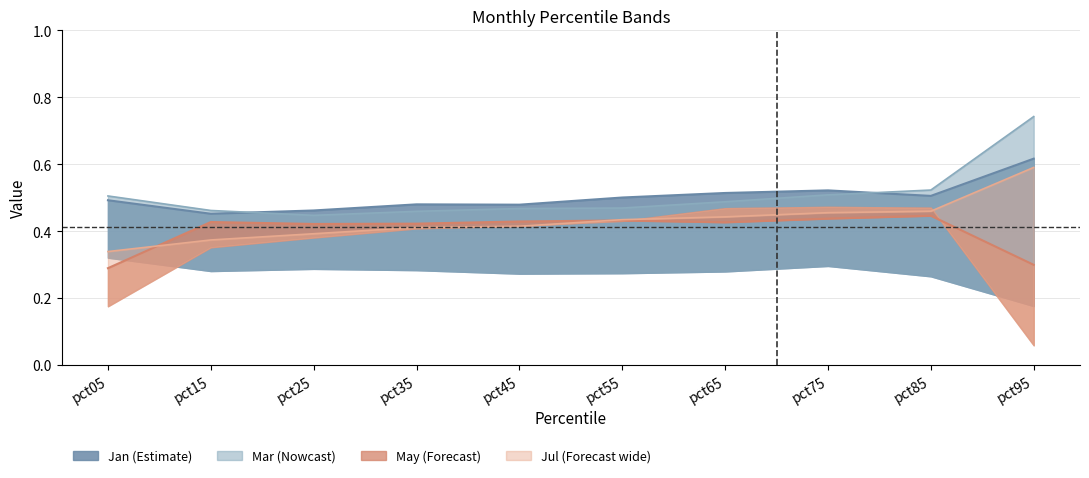

What is the difference between the second highest and second lowest values in the Jan series?

0.1